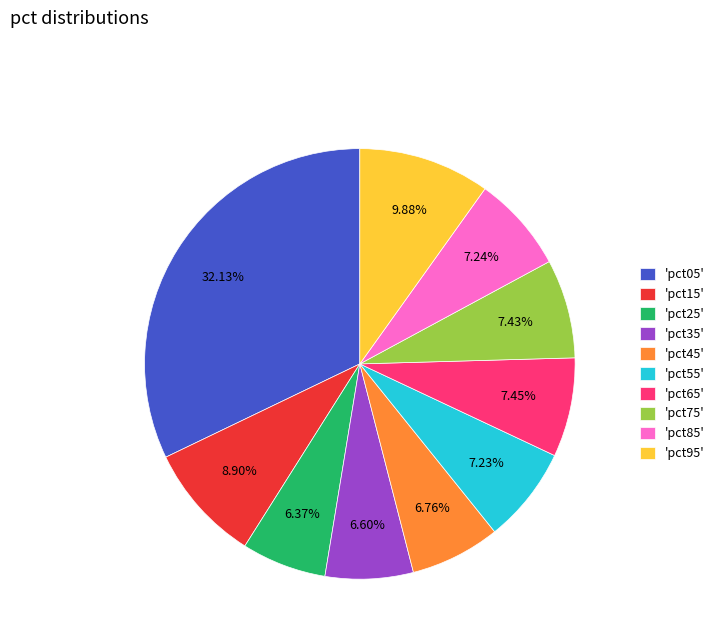

Does 'pct65' account for over 50% of the chart?

No